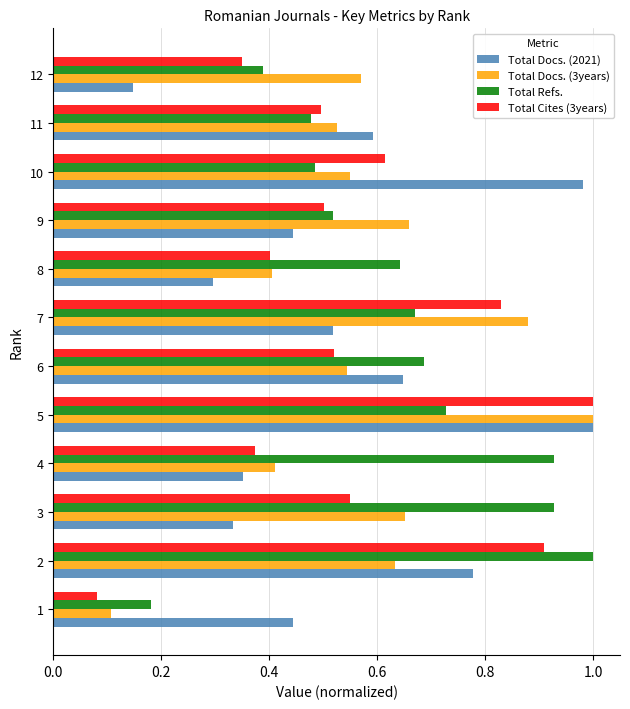

The value of Total Cites (3years) at 2 is 1.3. True or false?

False